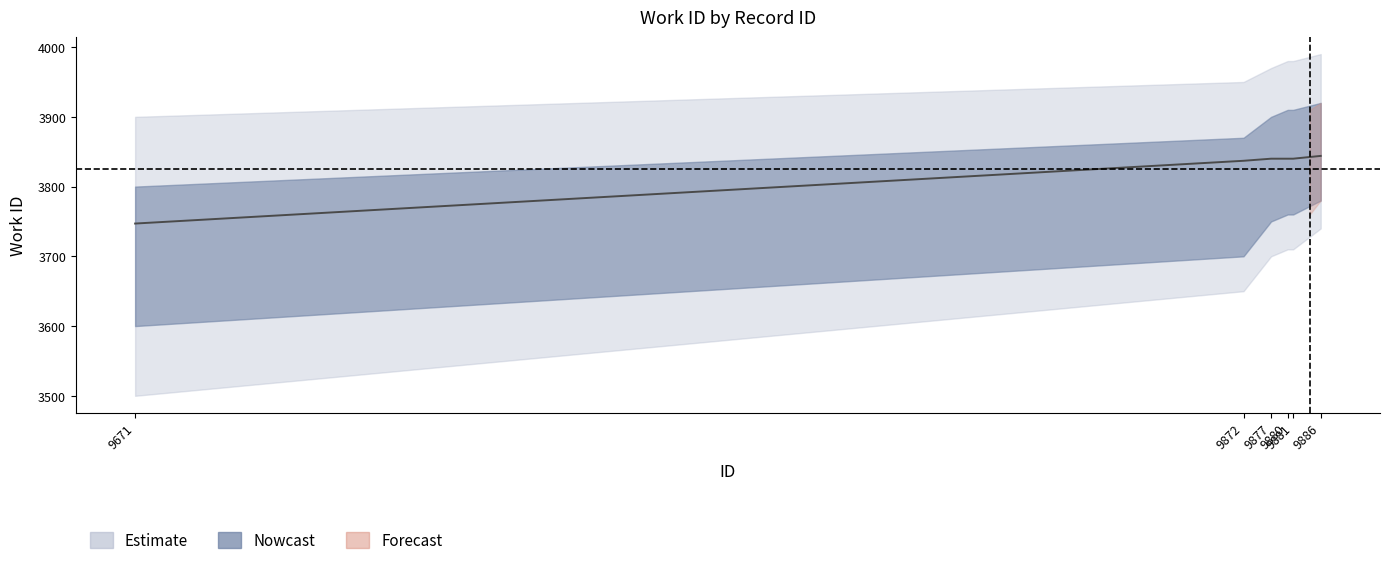

What is the difference between the values at 9872 and 9671?

90